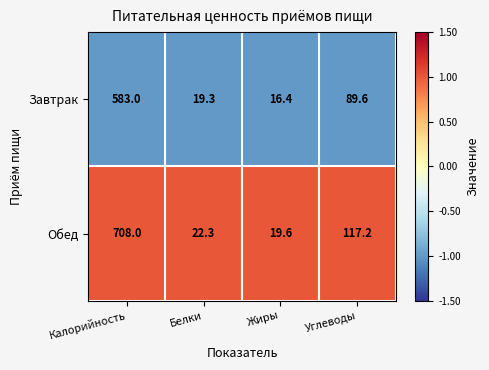

List the series in order of their overall mean, highest first.

Обед, Завтрак